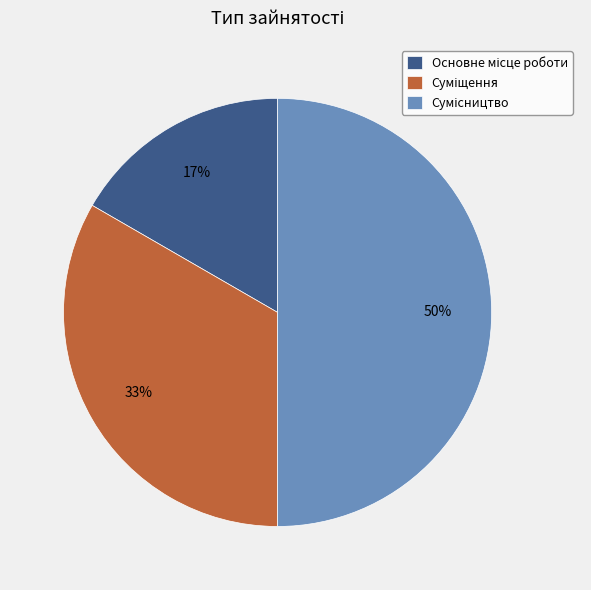

To the nearest percent, what is the average slice percentage?

33%